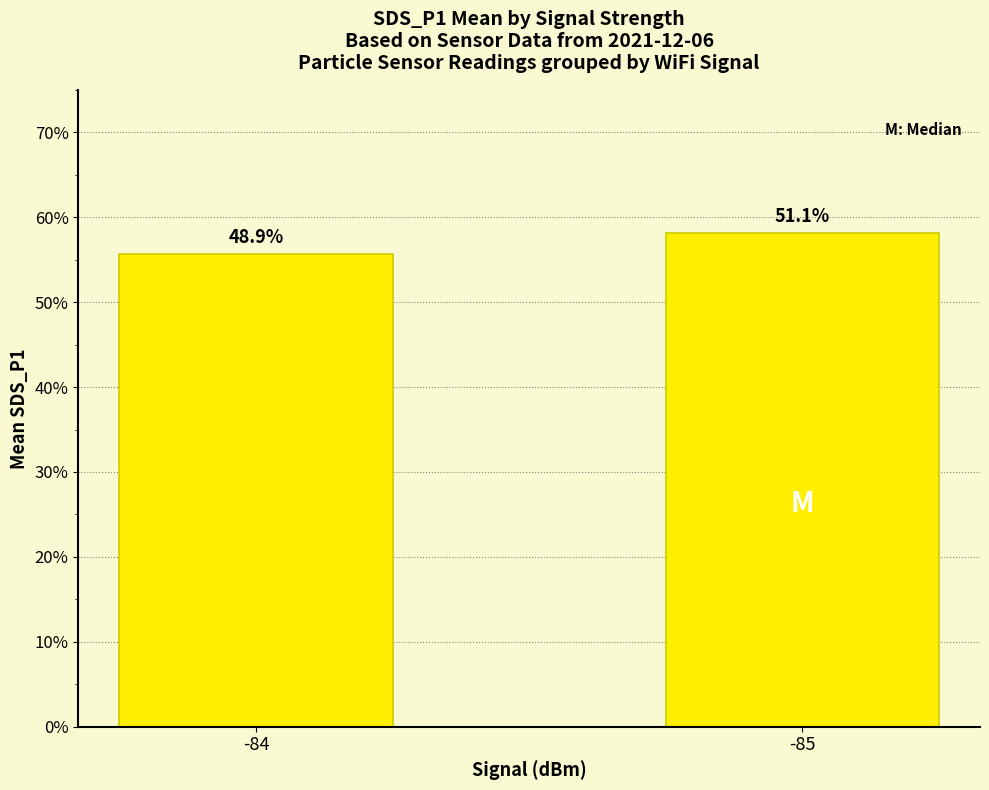

At which label does the data first exceed 58?

-85